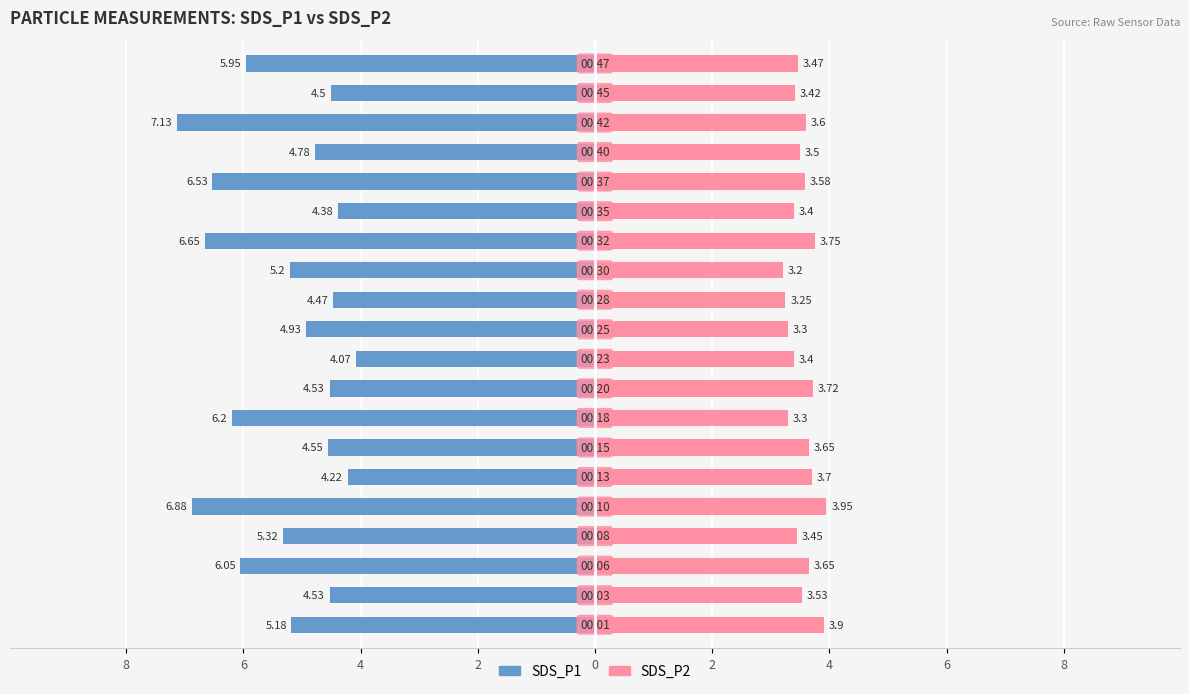

Count the number of categories in the chart.

20